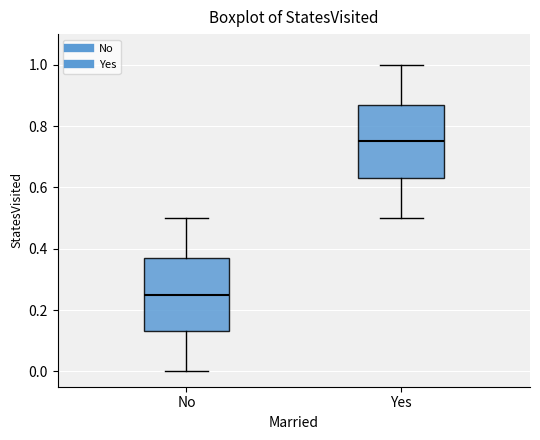

Where does the median line of the box for Yes sit on the y-axis? The values are not printed on the chart, so give them approximately, as read against the axis.

0.76